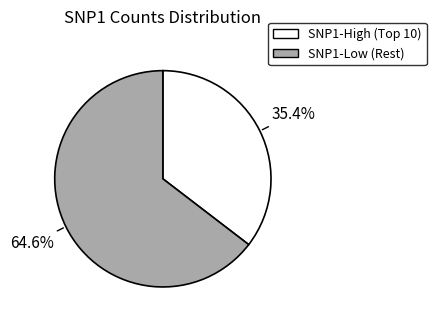

Is there a majority slice in this chart?

Yes